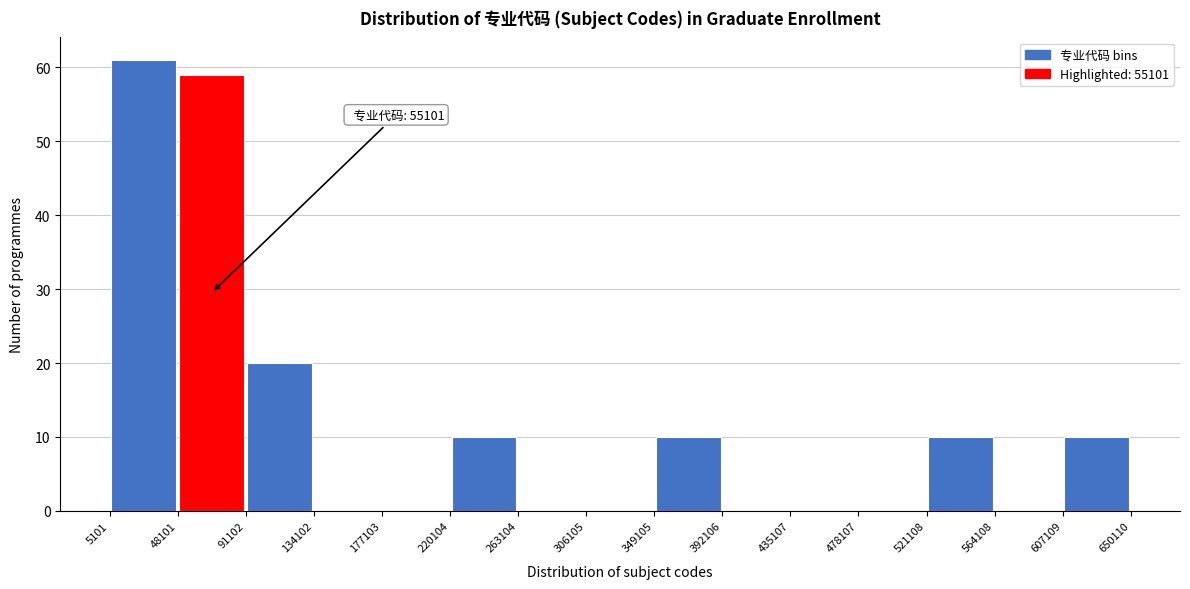

Which range on the x-axis has the tallest bar?

5101 to 48101